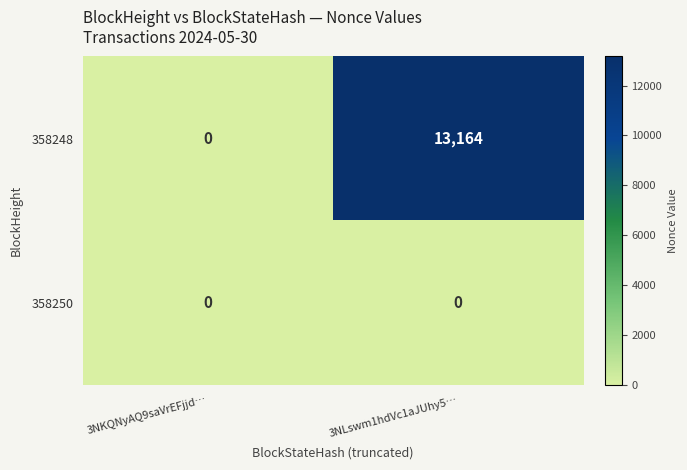

What is the spread (max minus min) of values at 3NLswm1hdVc1aJUhy5…?

13164